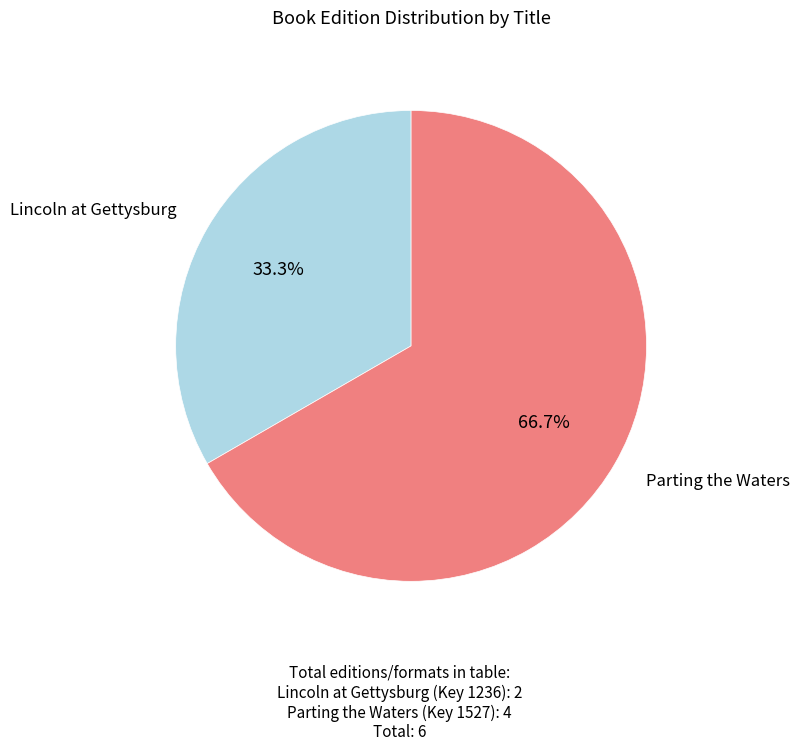

Is there any slice that represents more than half of the pie?

Yes